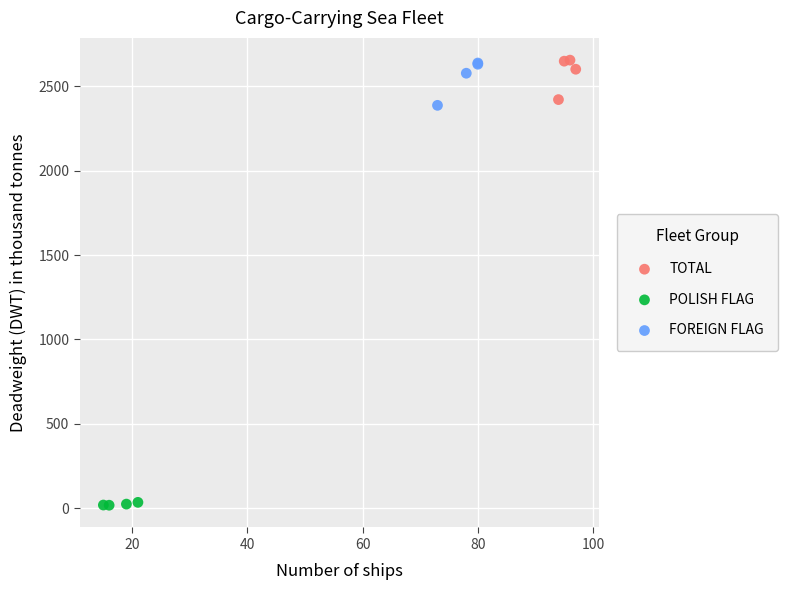

Which series contains the lowest Y value?

POLISH FLAG